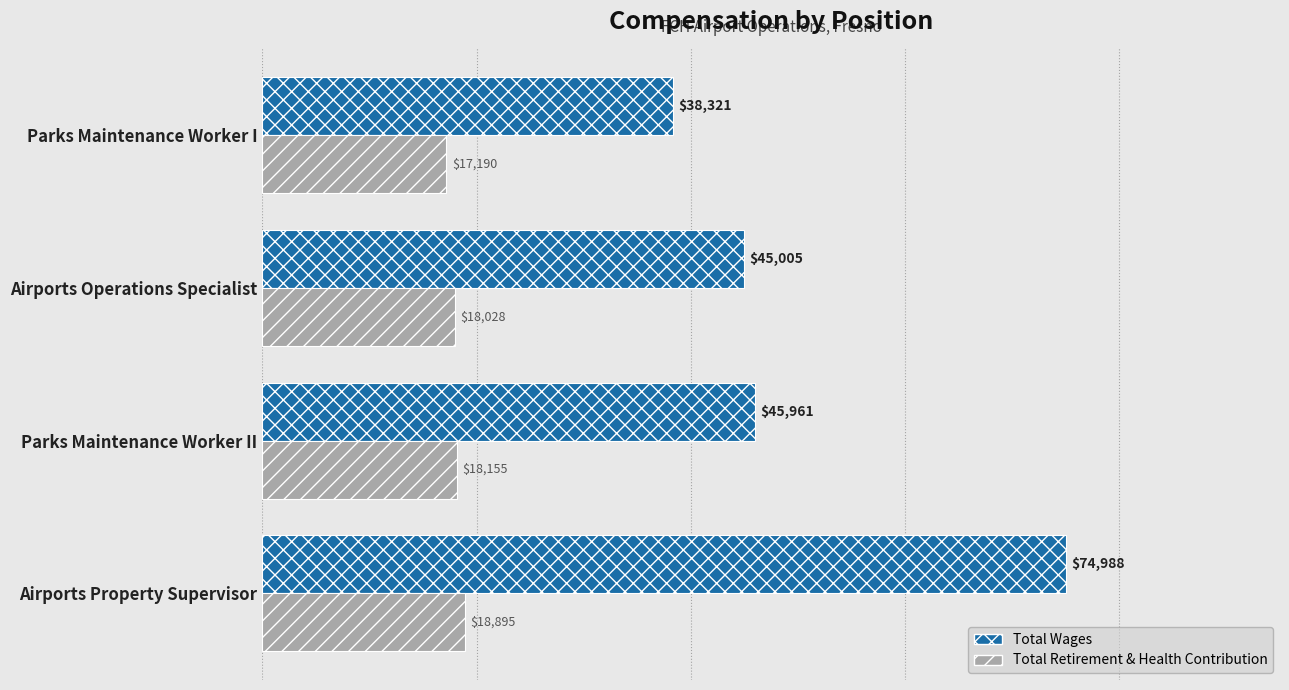

How many distinct data groups are displayed?

2